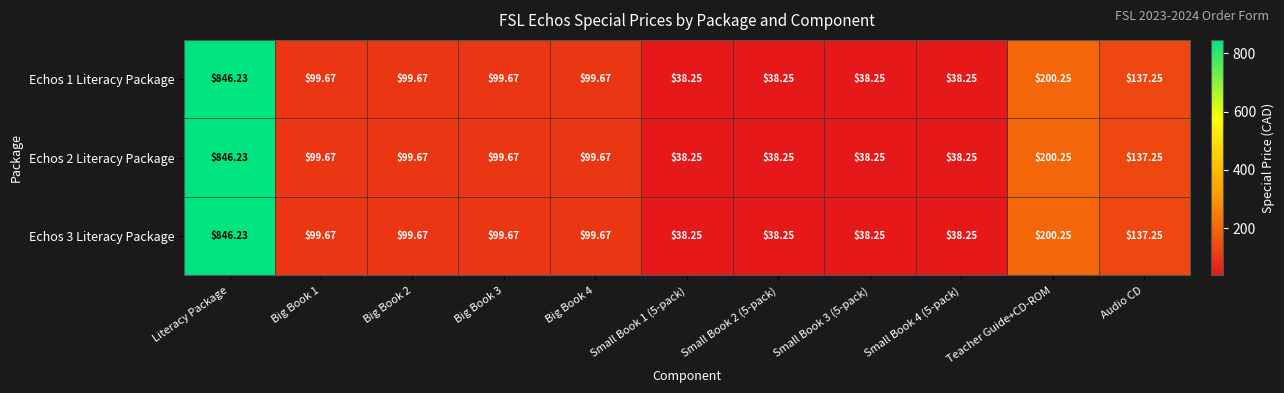

At which category does the chart reach its peak across all series?

Literacy Package